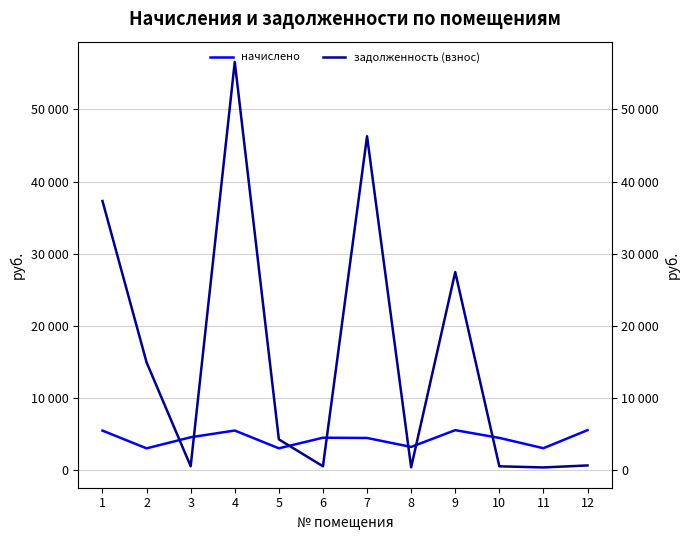

At which label does начислено reach its minimum?

2